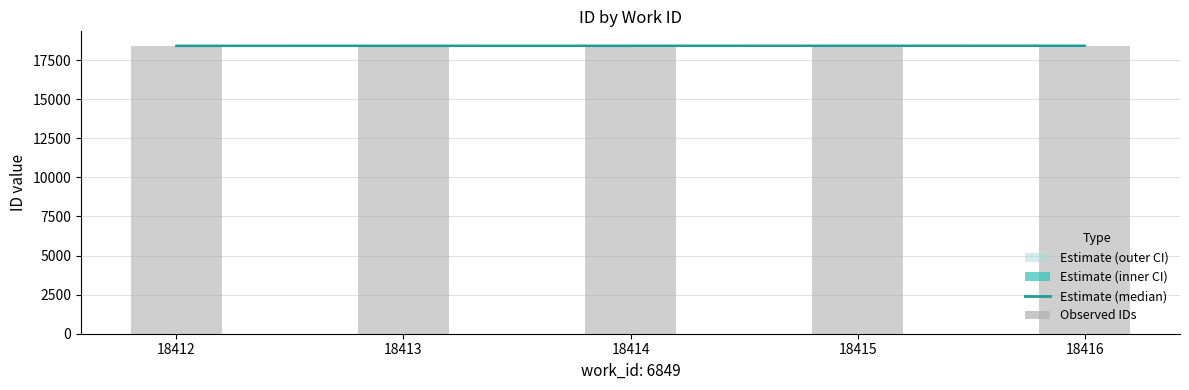

What is the sum of all values?

92070